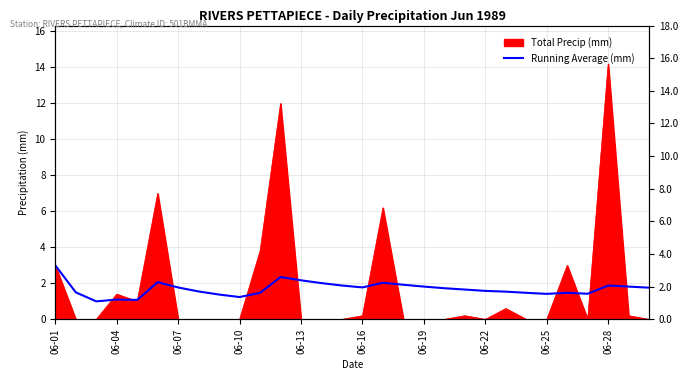

Which label corresponds to the smallest value in the chart?

06-07